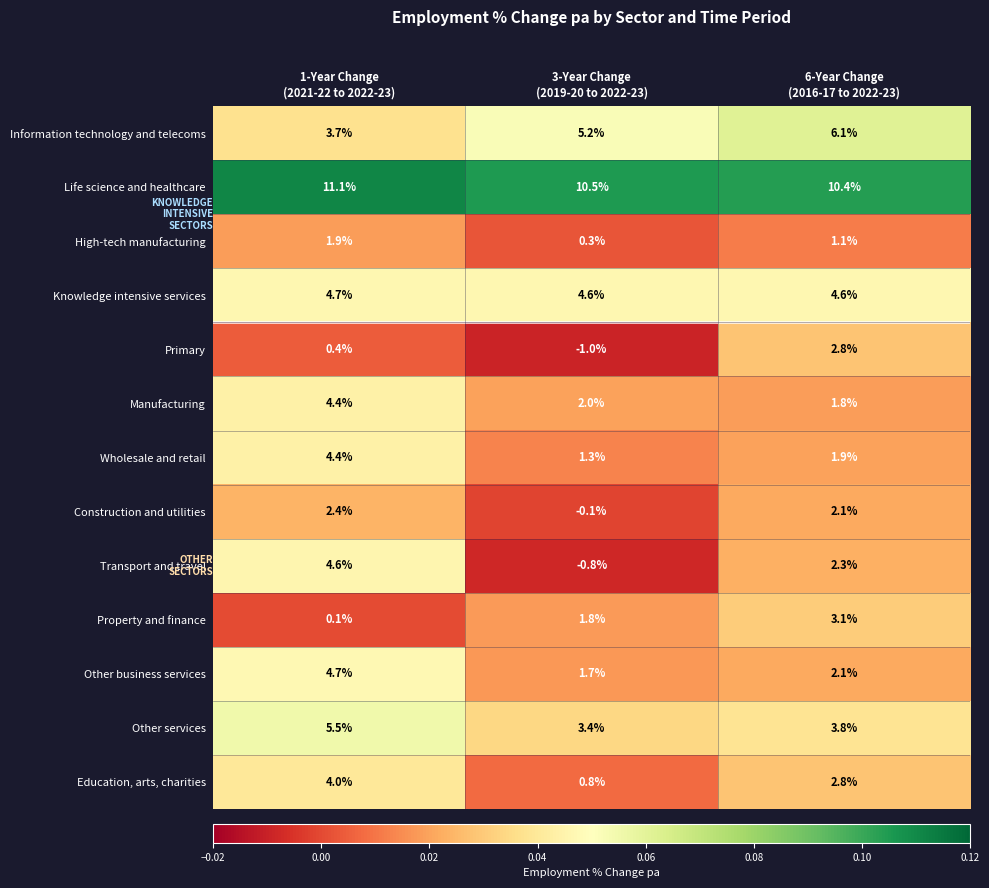

Which series has the largest total across all categories?

Life science and healthcare